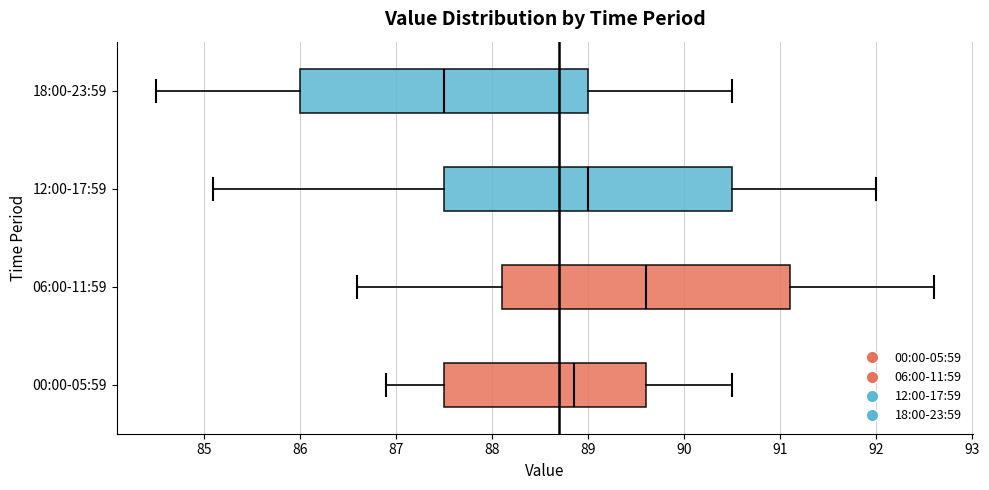

Reading bottom to top, read every box against the x-axis: the position of its median line, the range the box covers, and the ends of its whiskers. The values are not printed on the chart, so give them approximately, as read against the axis.

00:00-05:59: median 88.9, box 87.5 to 89.6, whiskers 86.9 to 90.5
06:00-11:59: median 89.6, box 88.1 to 91.1, whiskers 86.6 to 92.6
12:00-17:59: median 89.0, box 87.5 to 90.5, whiskers 85.1 to 92.0
18:00-23:59: median 87.5, box 86.0 to 89.0, whiskers 84.5 to 90.5